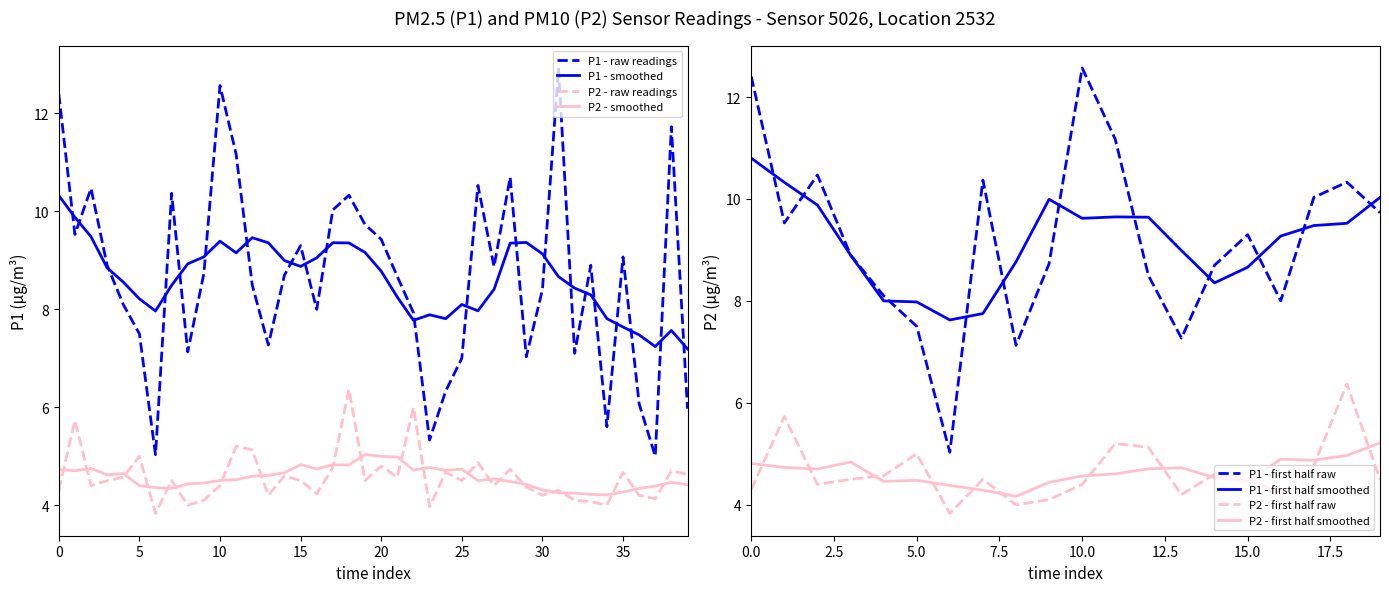

True or false: P1 and P2 cross at least once.

False